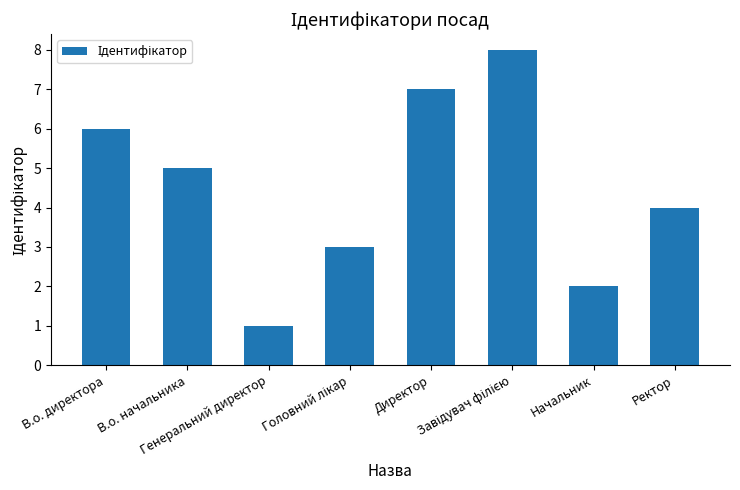

What is the greatest value displayed?

8